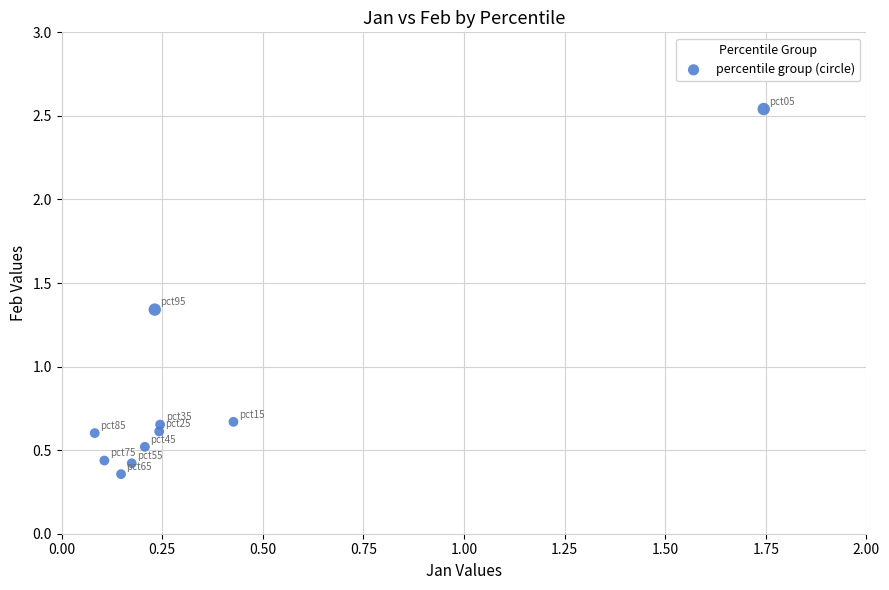

What is the average Y value?

0.8